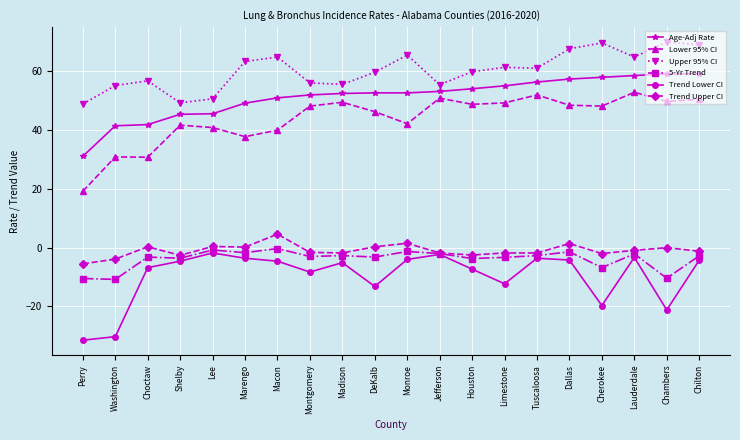

What are all the series names shown in the legend?

Age-Adj Rate, Lower 95% CI, Upper 95% CI, 5-Yr Trend, Trend Lower CI, Trend Upper CI